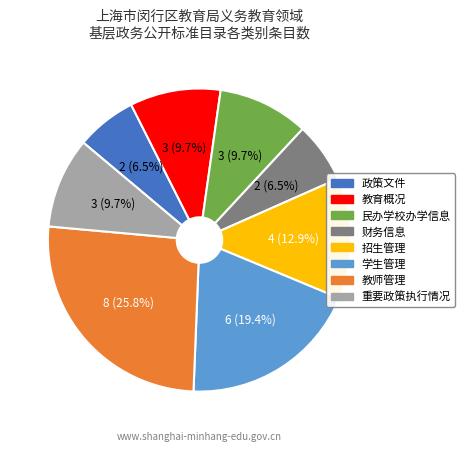

True or false: 重要政策执行情况 accounts for 17% of the total.

False